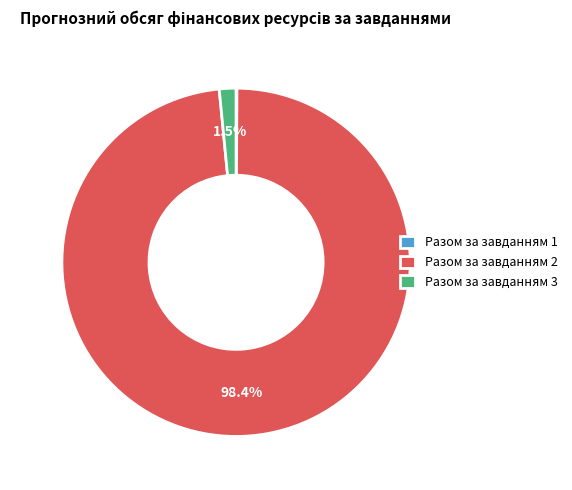

Which category has the biggest portion of the pie?

Разом за завданням 2